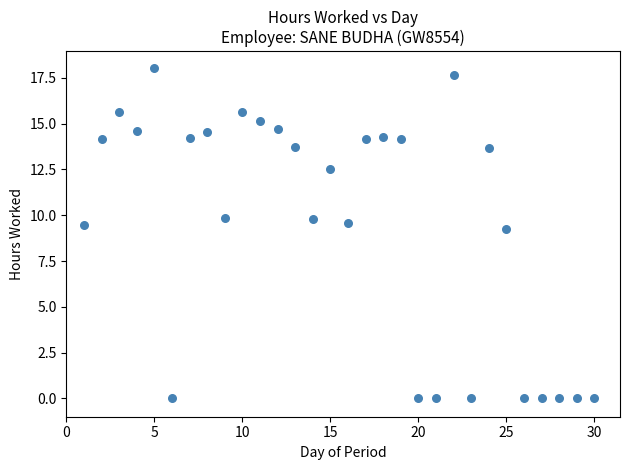

What is the range of X values (max minus min)?

29.0